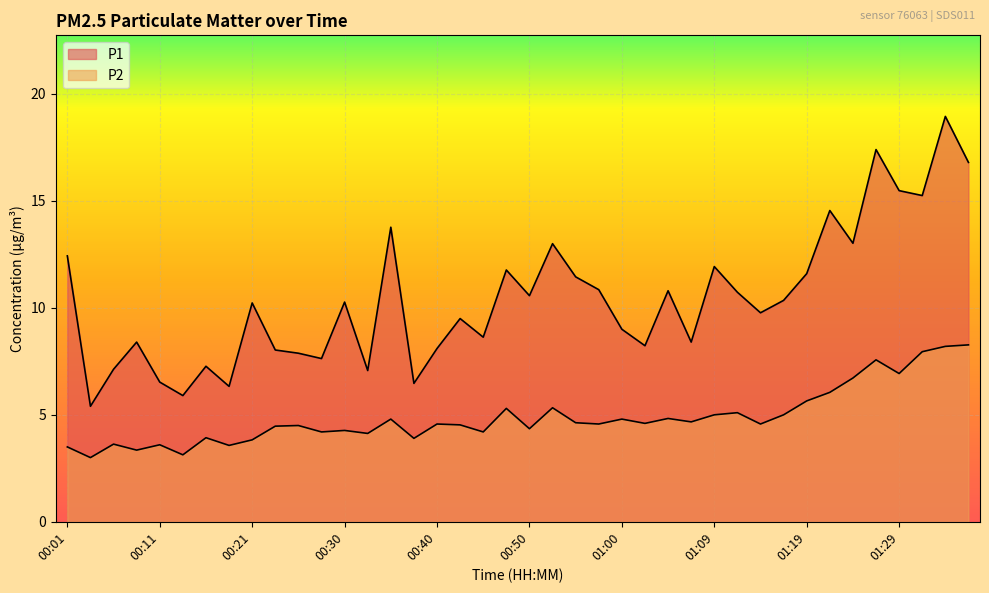

What value does the P1 series have at 00:57?

10.8